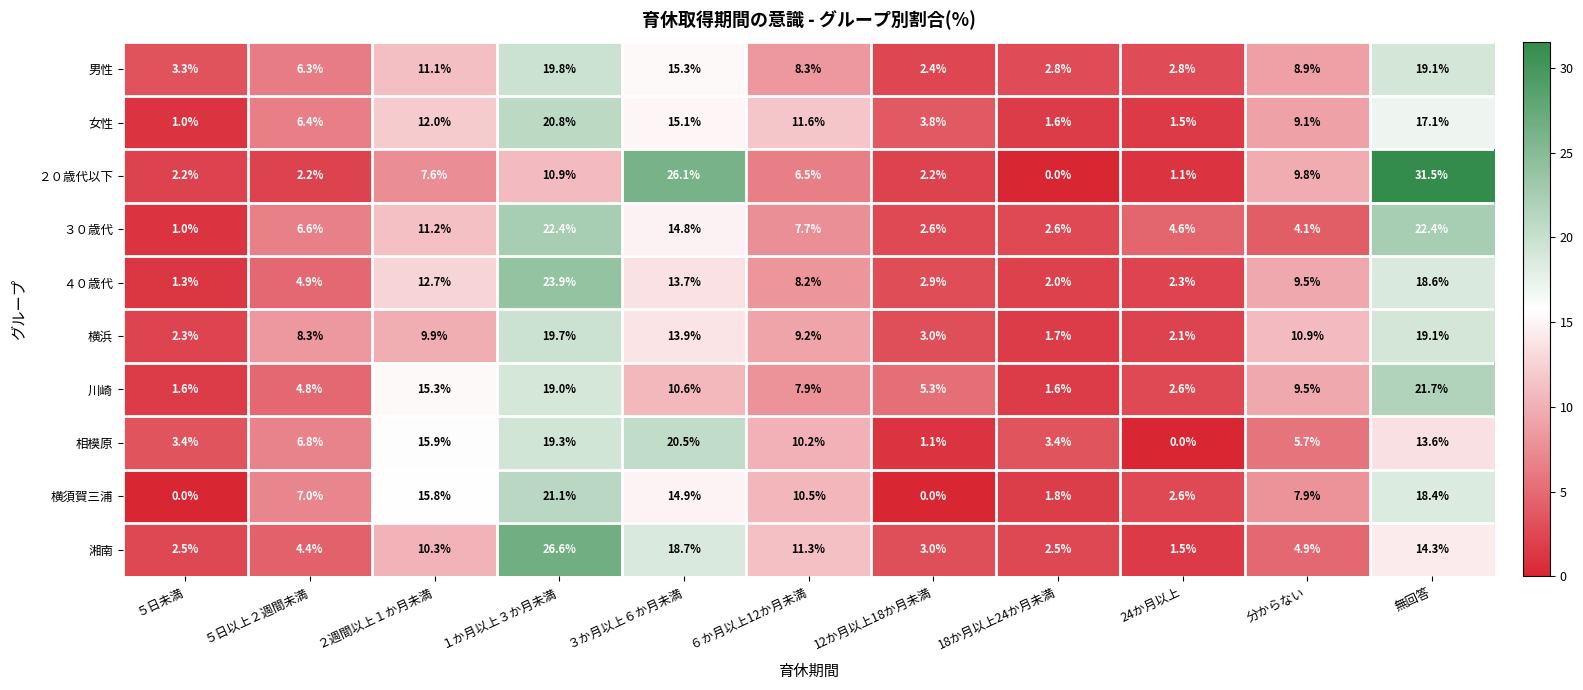

What is the total value across all series at 12か月以上18か月未満?

26.3